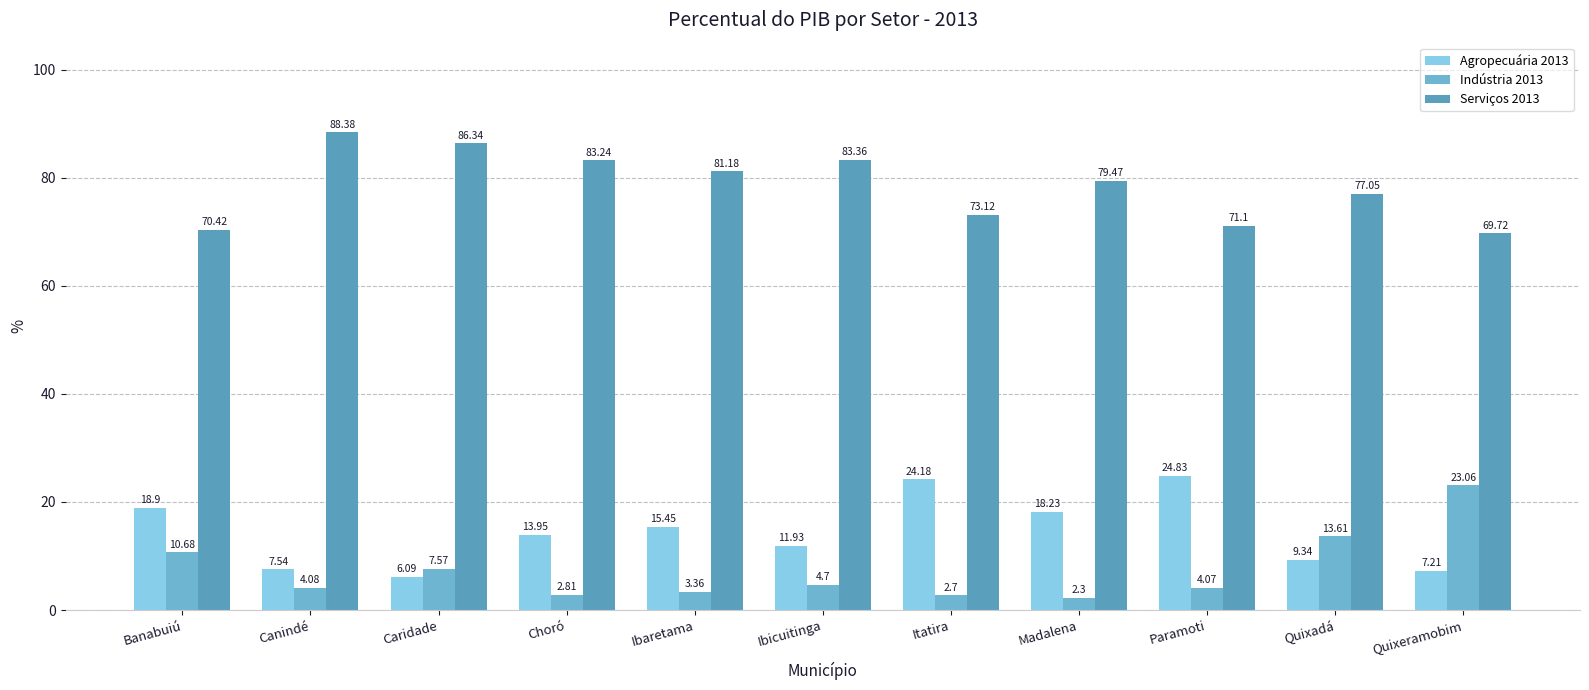

What is the difference between the second highest and minimum values in the Indústria 2013 series?

11.3